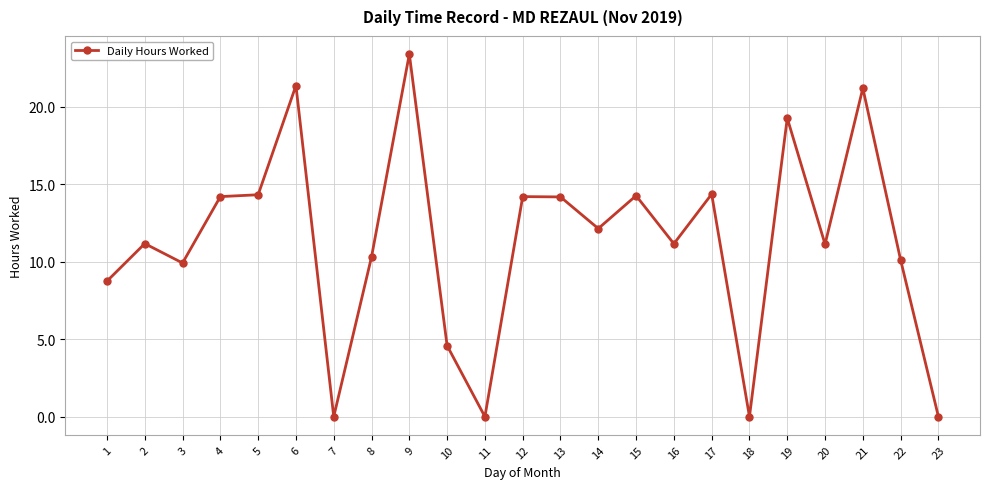

Between 8 and 7, which is larger?

8